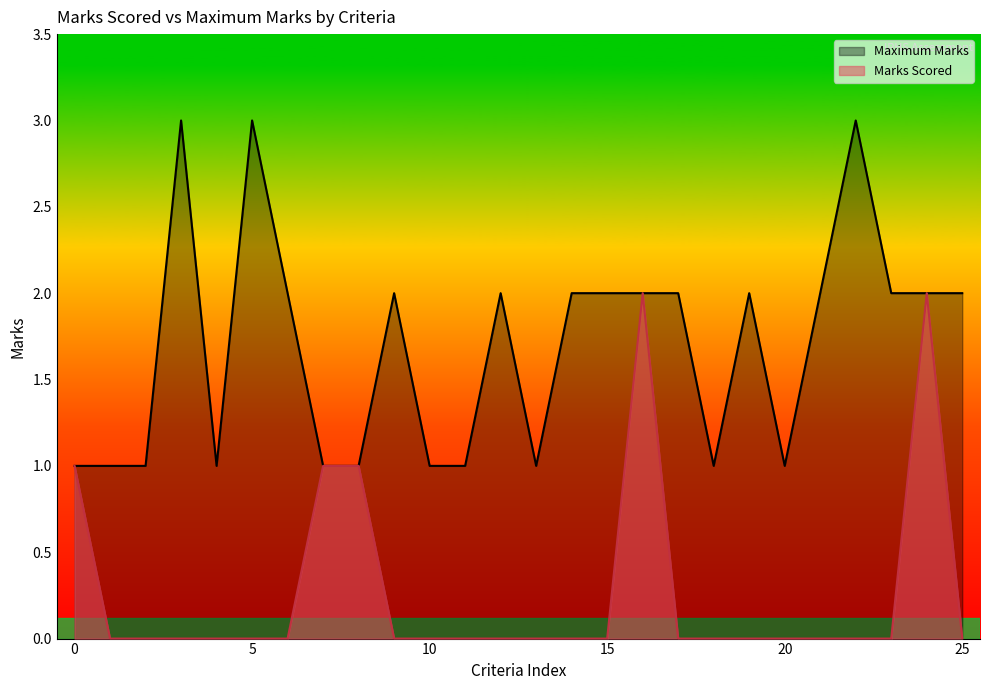

At 15, list the series in order from largest to smallest.

Maximum Marks, Marks Scored